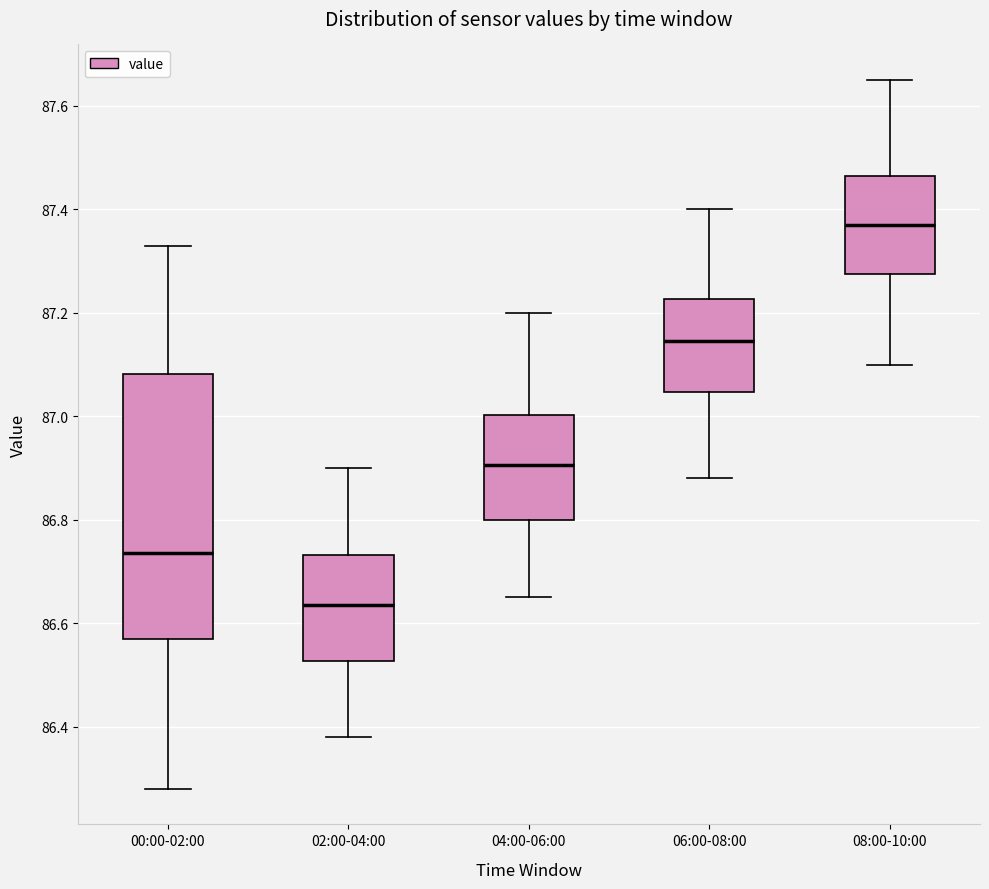

Which box has the lowest median line?

02:00-04:00